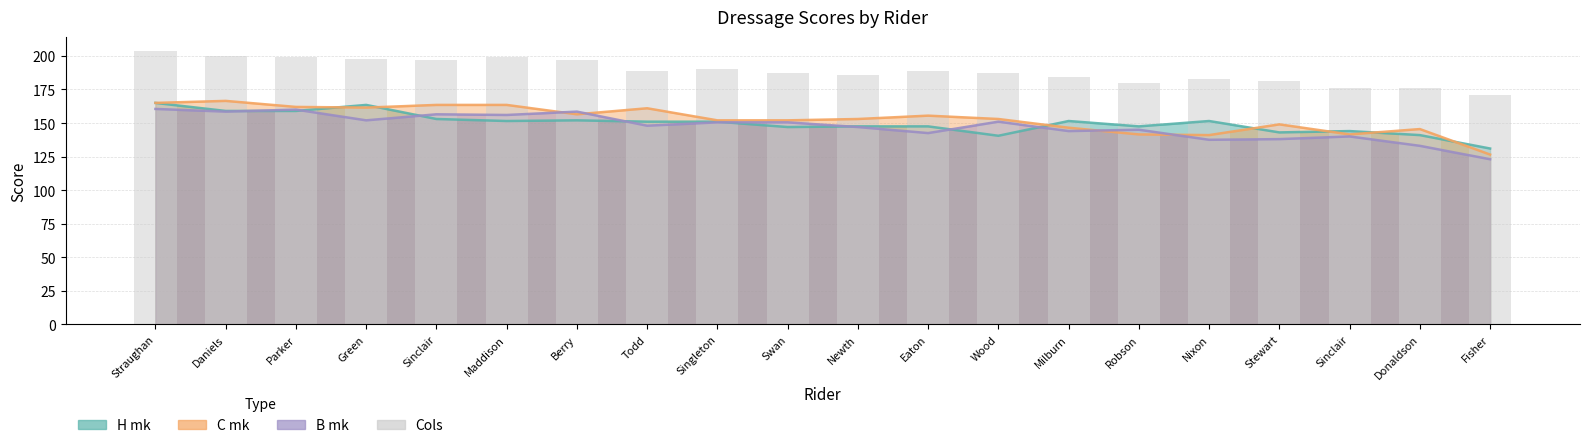

Approximately how many times larger is the value at Straughan compared to Maddison?

1.0